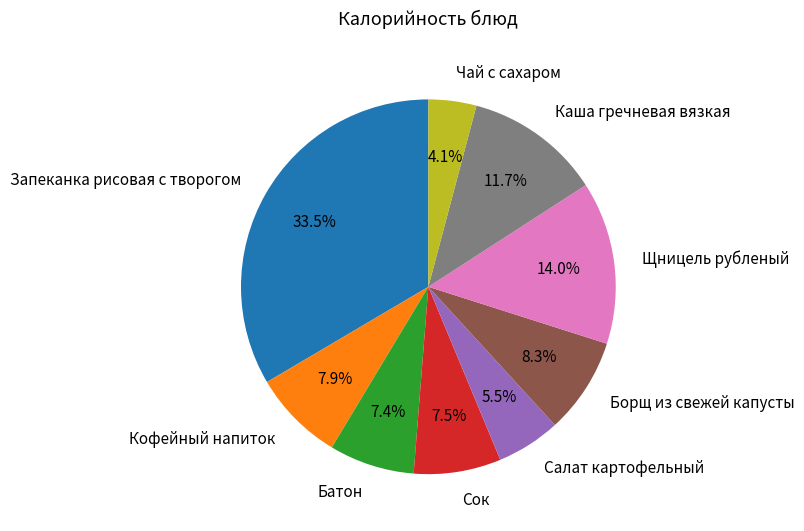

What is the ratio of the value at Батон to the value at Сок?

1.0